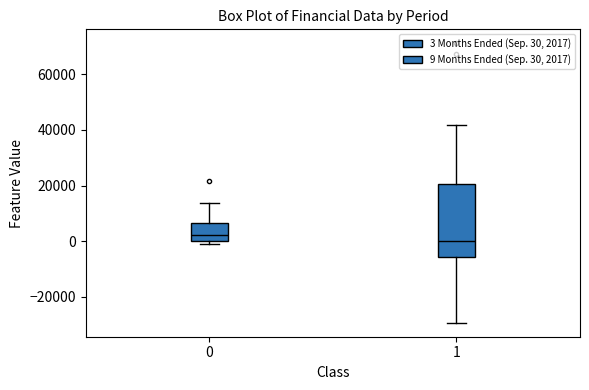

Reading left to right, read every box against the y-axis: the position of its median line, the range the box covers, and the ends of its whiskers. The values are not printed on the chart, so give them approximately, as read against the axis.

0: median 2000, box 0 to 6000, whiskers 0 (just below the box's lower edge) to 14000
1: median 0, box -6000 to 20000, whiskers -30000 to 42000